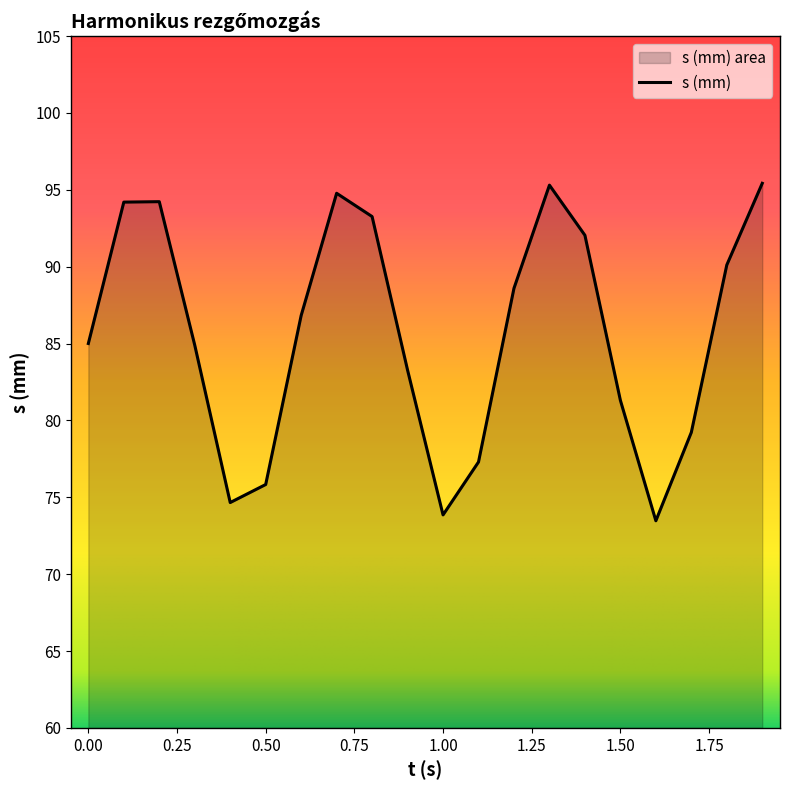

Does the chart display data point markers on the line(s)?

No